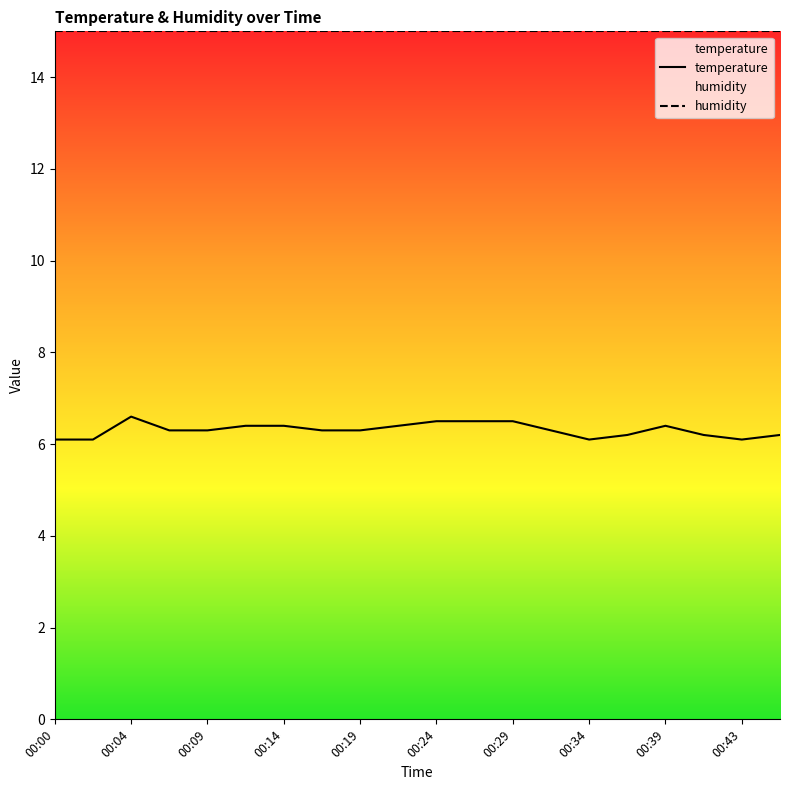

Count the number of data series in this chart.

2